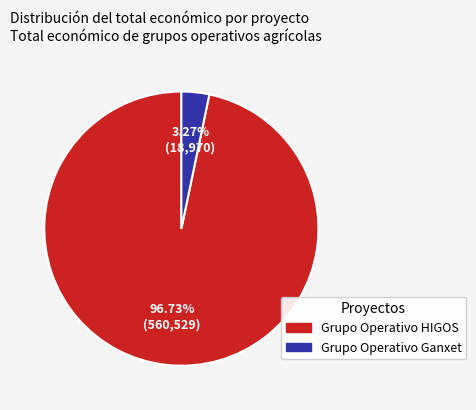

True or false: Grupo Operativo HIGOS accounts for 97% of the total.

True